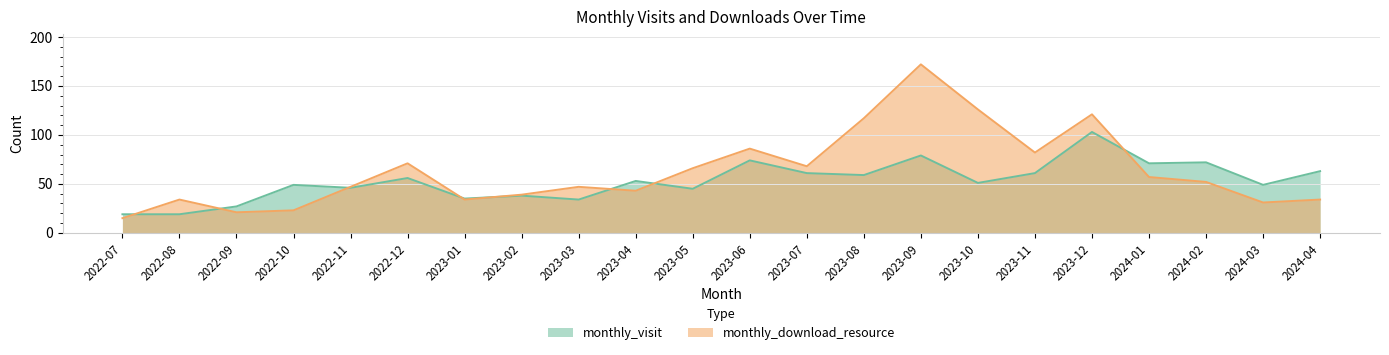

At which label does monthly_download_resource first exceed 52?

2022-12